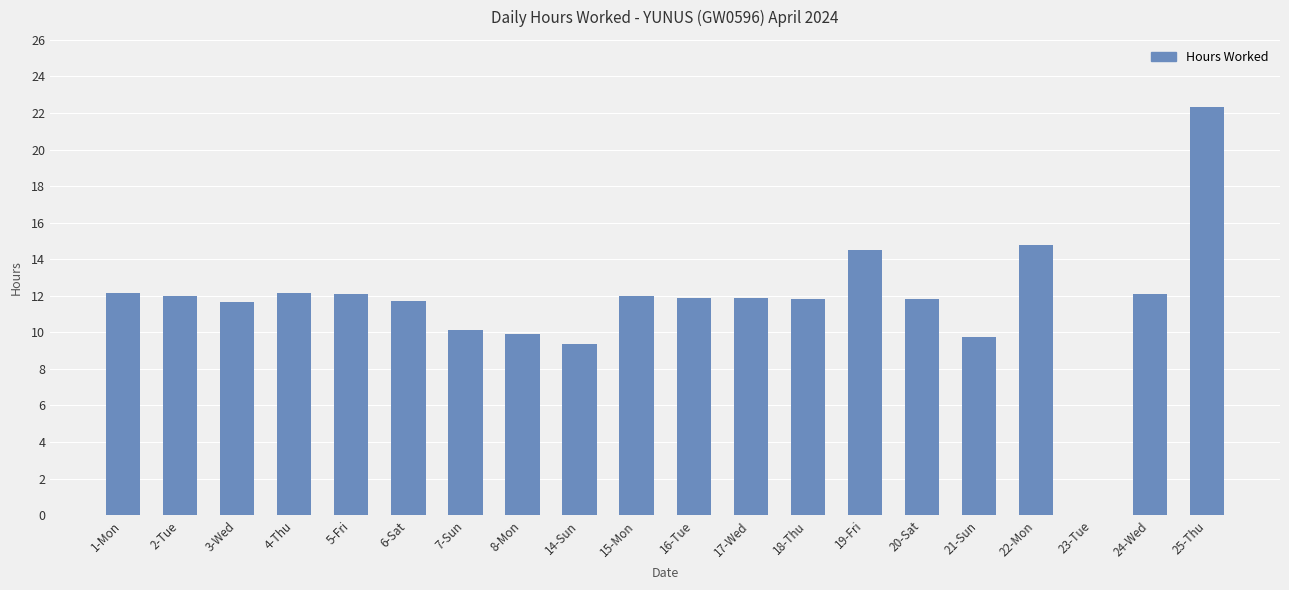

True or false: the data shows 9.8 at 21-Sun.

True